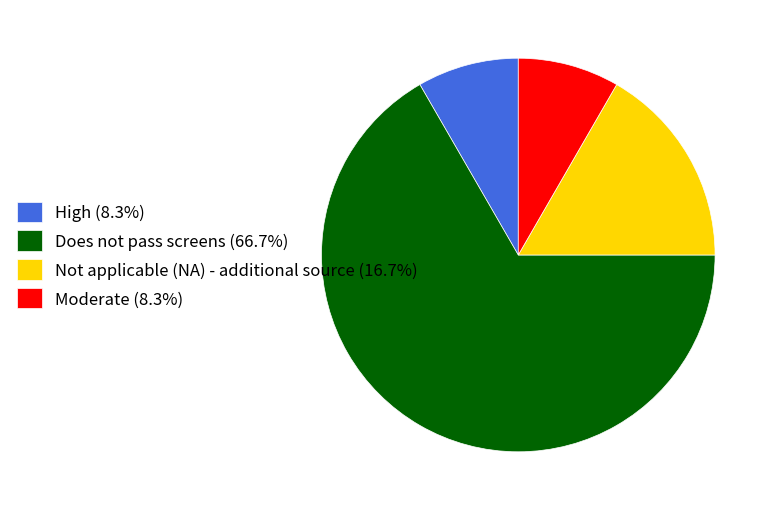

Which has a higher value, Moderate or Does not pass screens?

Does not pass screens